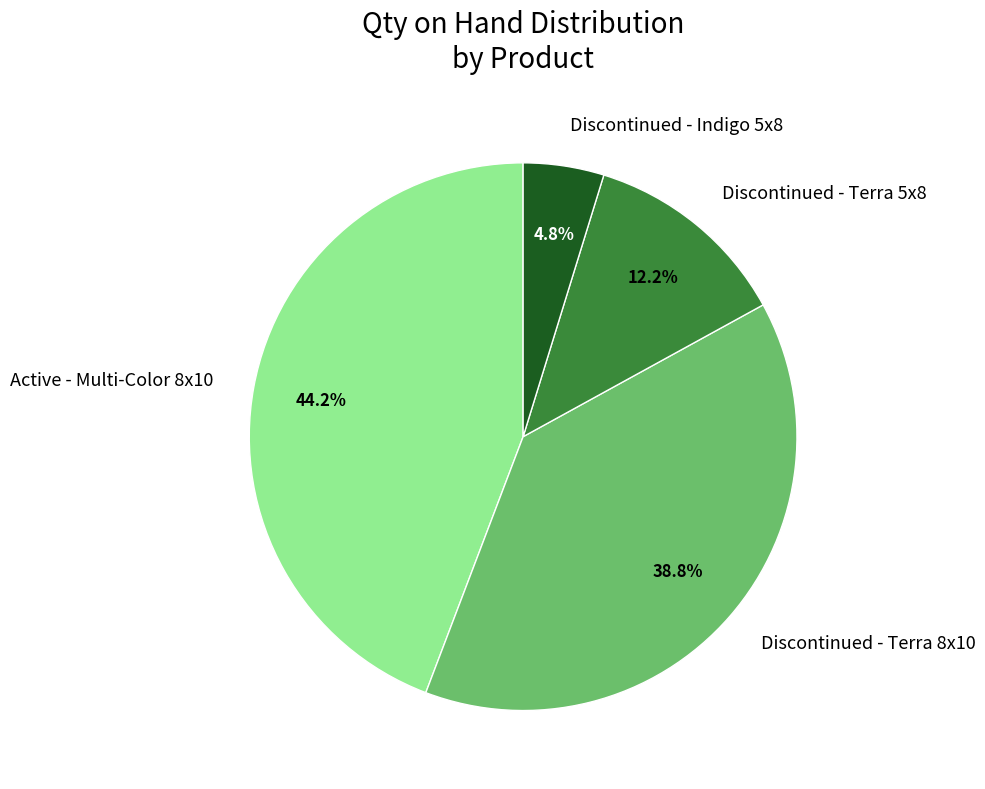

What is the largest slice in the pie chart?

Active - Multi-Color 8x10